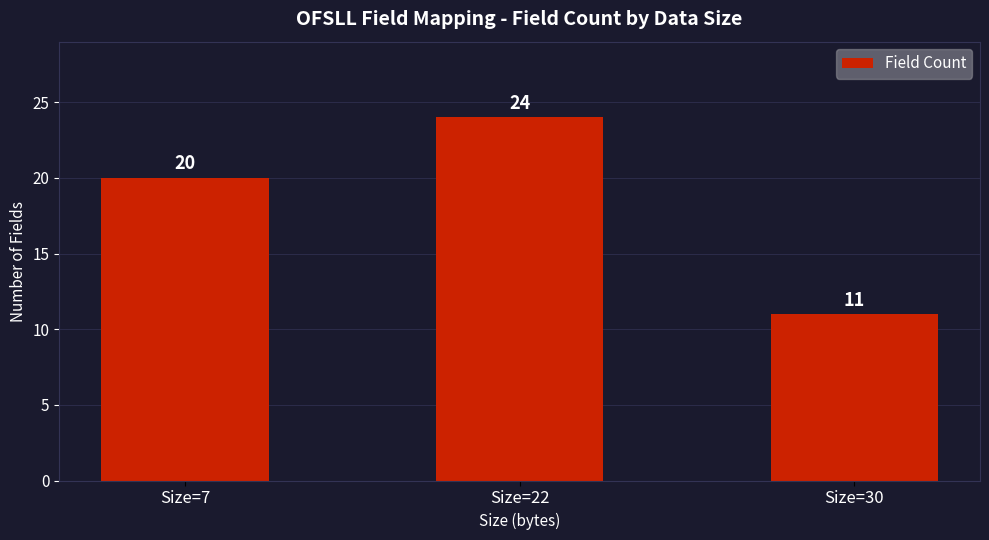

What is the sum of the values at Size=30 and Size=7?

31